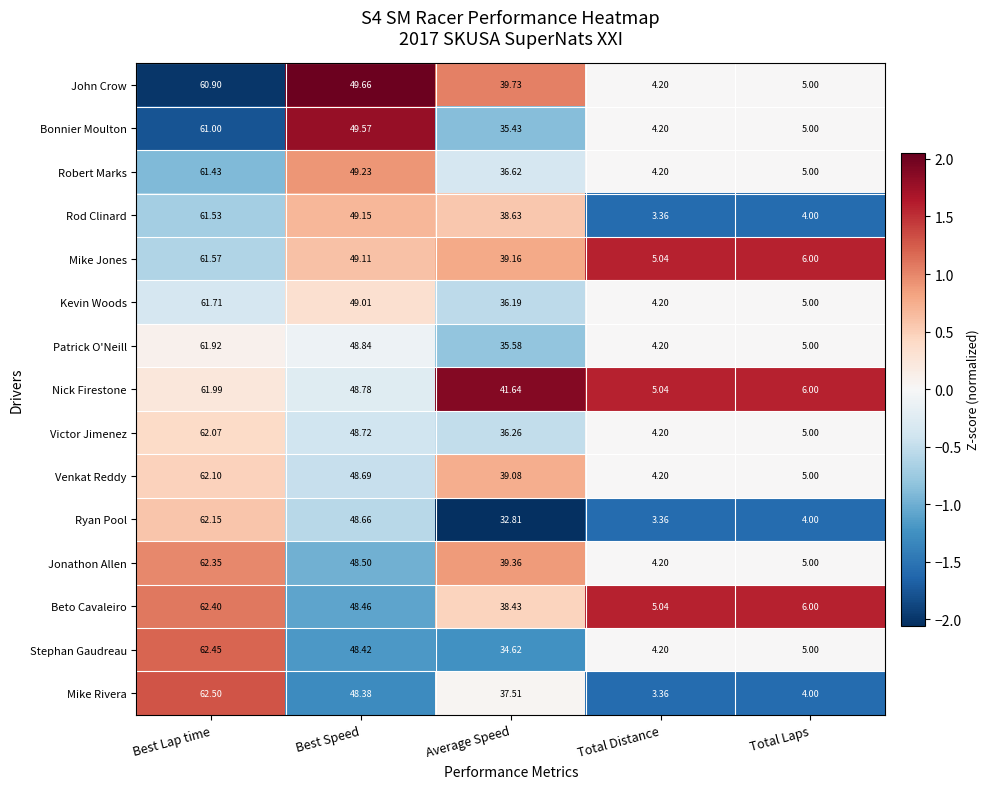

At which label is Ryan Pool closest to 32?

Average Speed